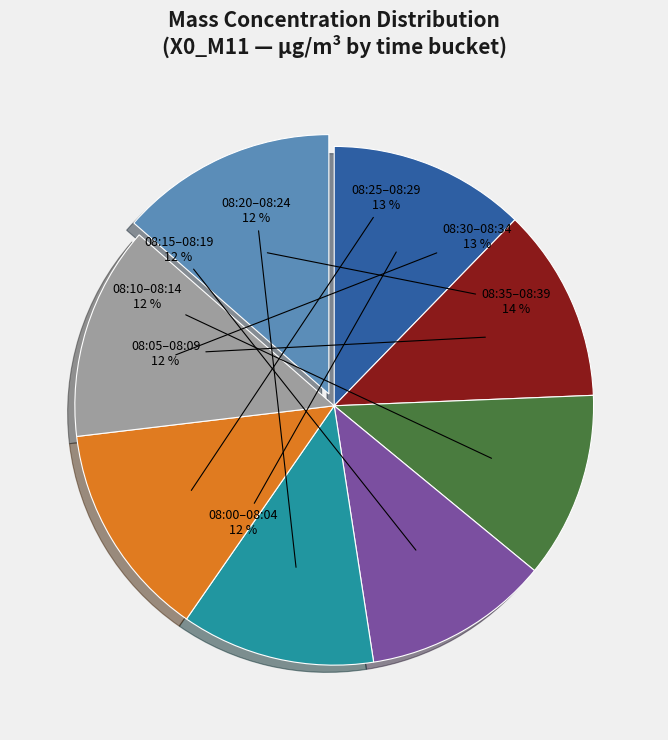

How many slices are in this pie chart?

8